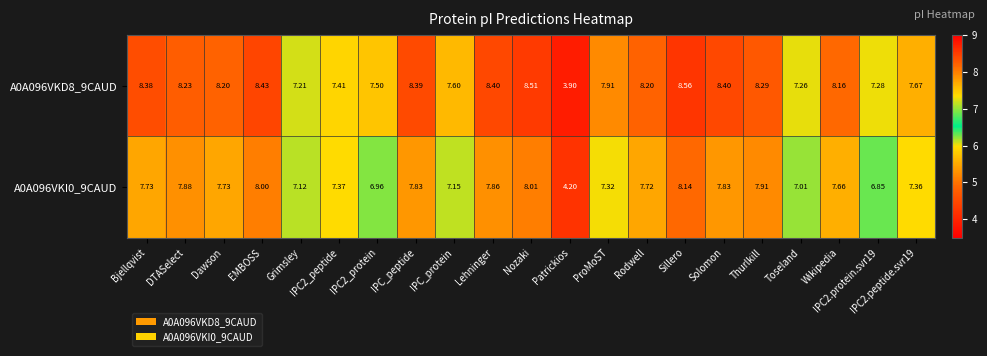

At which category does the chart reach its peak across all series?

Sillero